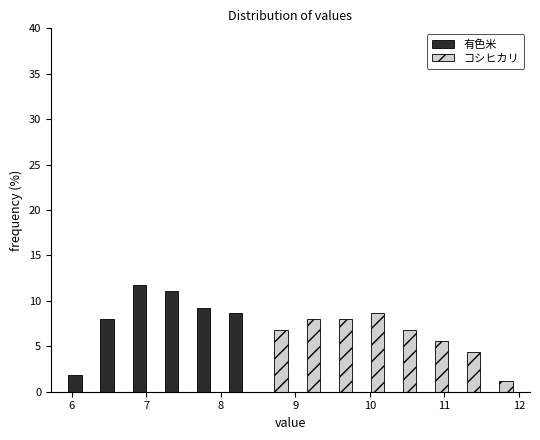

In the コシヒカリ series, which range on the x-axis has the tallest bar?

9.8 to 10.2